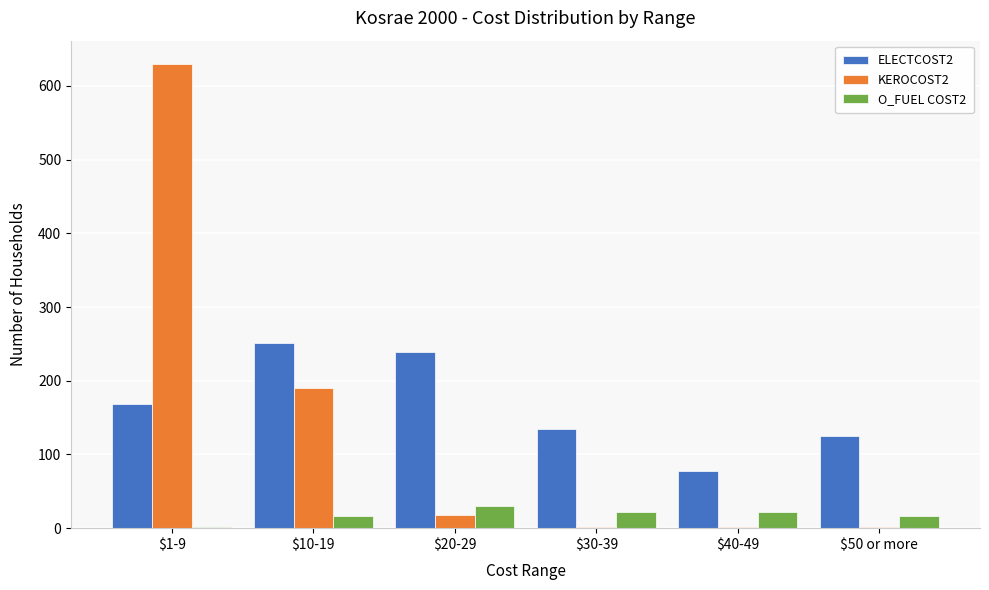

At which category is the sum across all series the highest?

$1-9